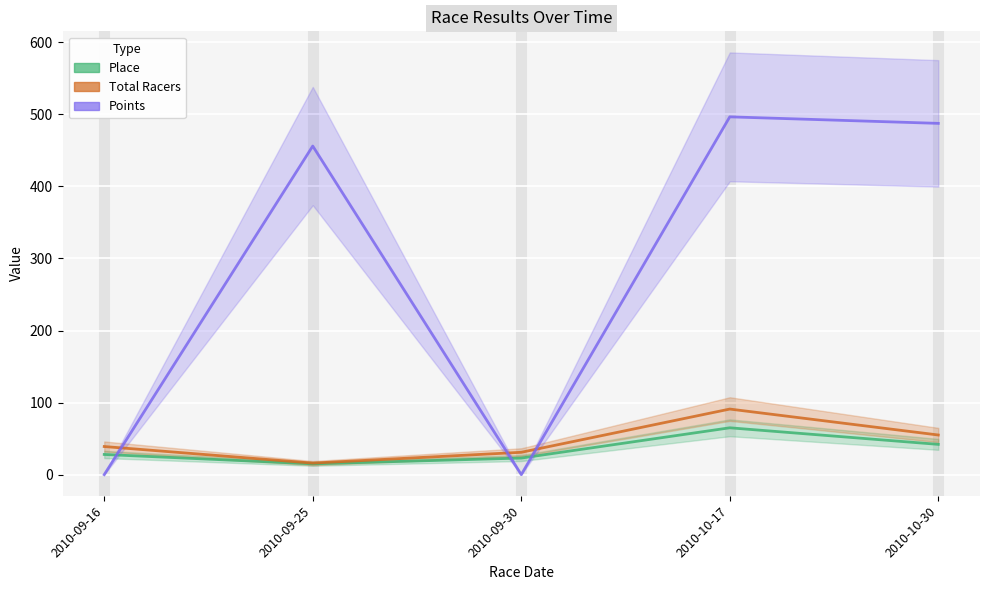

Which category has the highest value across all series?

2010-10-17